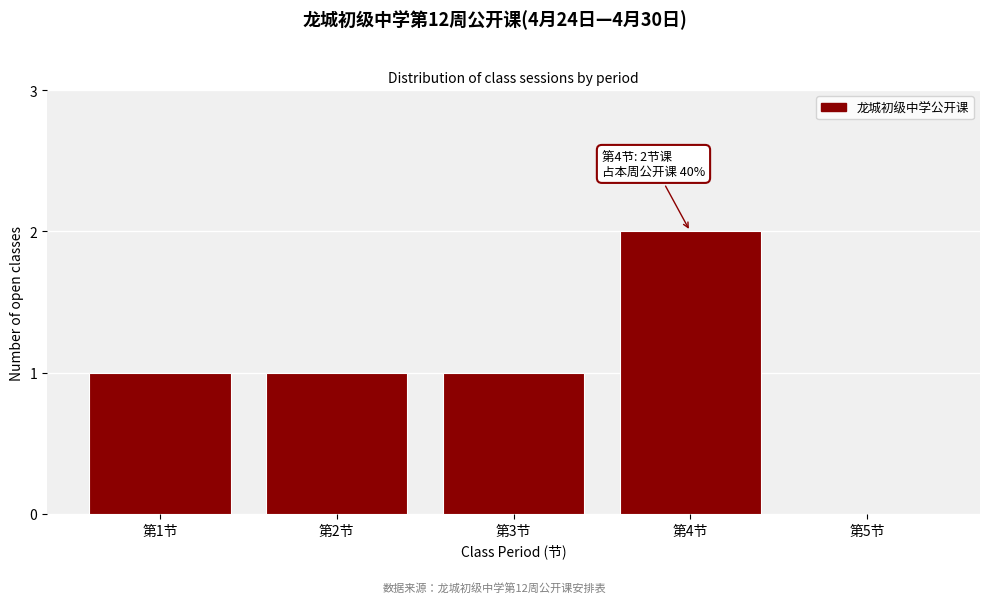

Reading left to right, transcribe all the data shown in this chart.

第1节=1	第2节=1	第3节=1	第4节=2	第5节=0